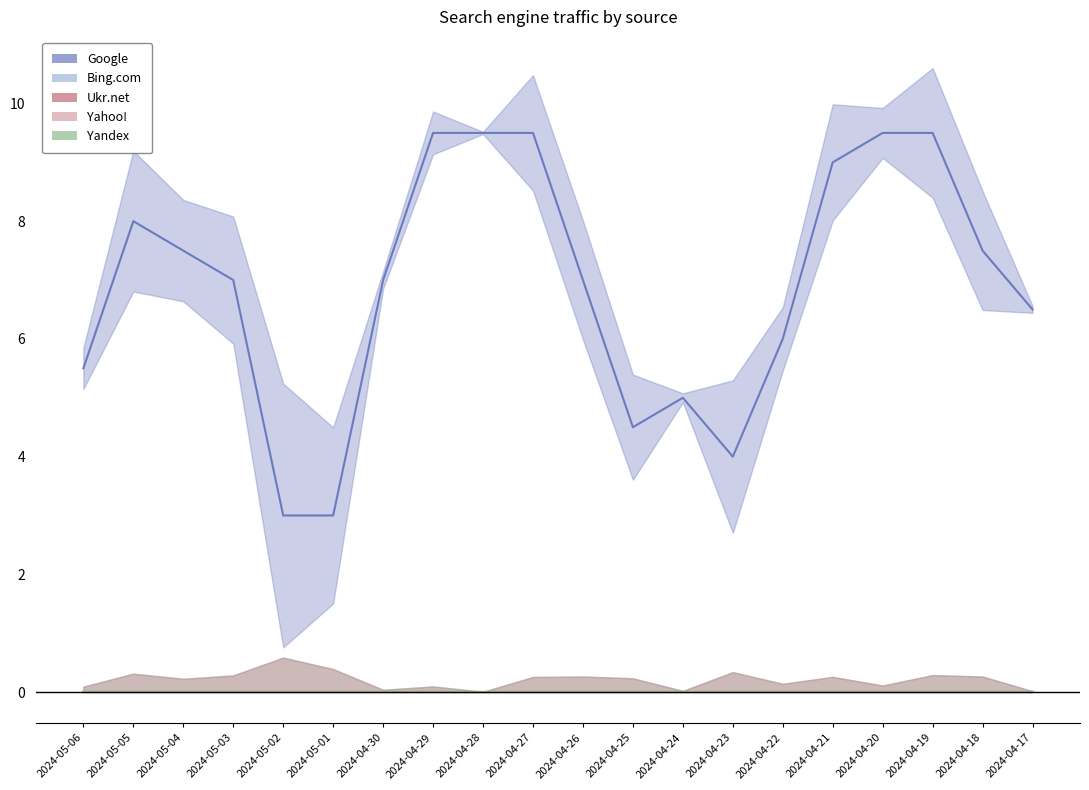

Which series has the largest total across all categories?

Google